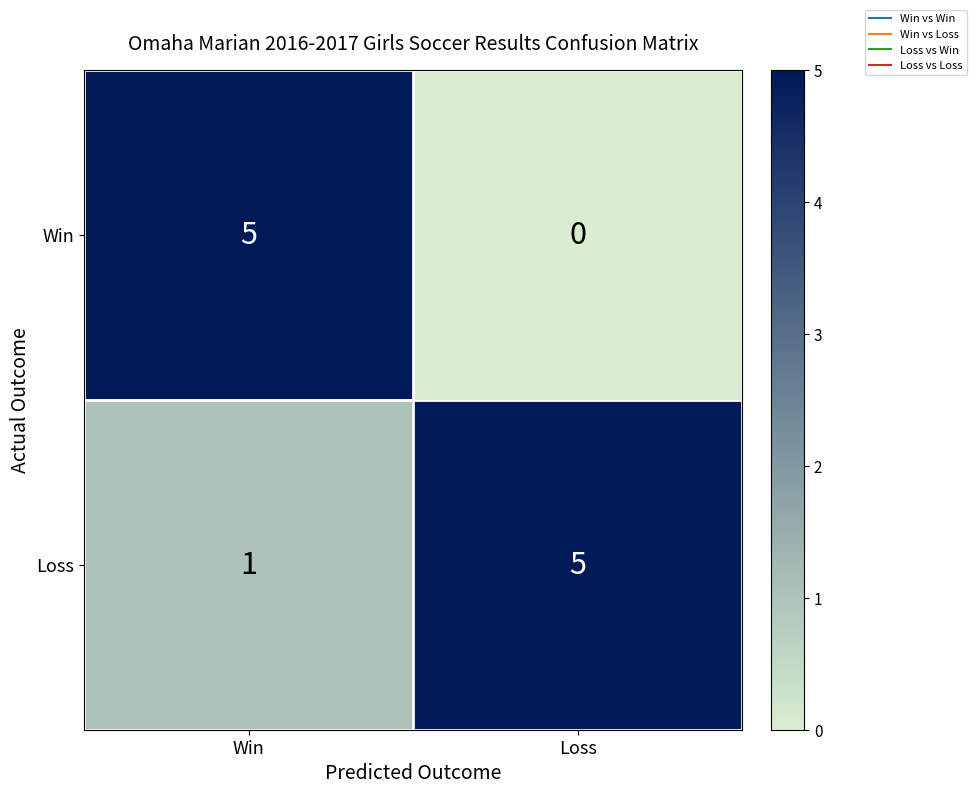

Which series has the largest total across all categories?

Loss